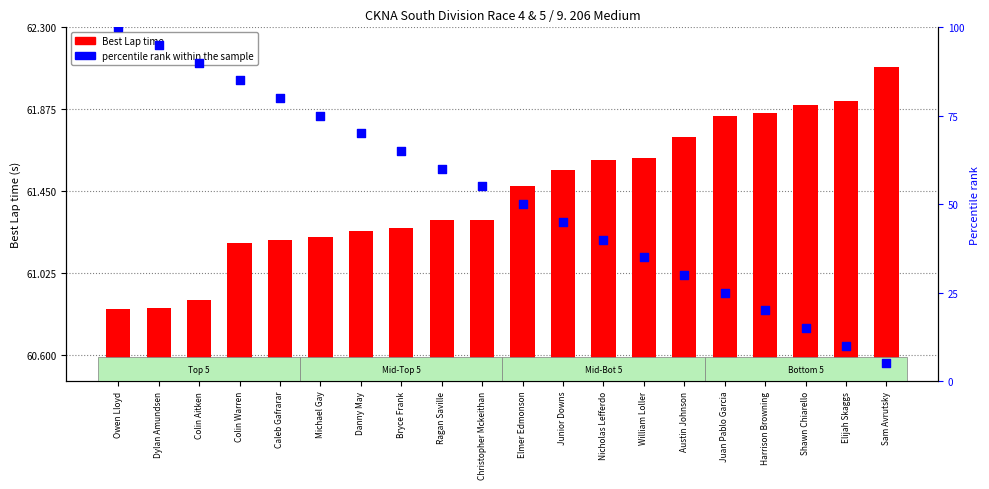

At which category is the sum across all series the highest?

Owen Lloyd